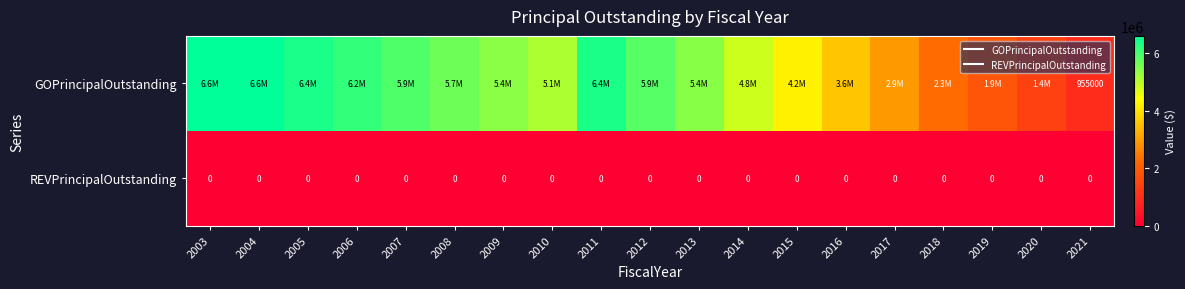

Which label corresponds to the smallest value in the chart?

2003